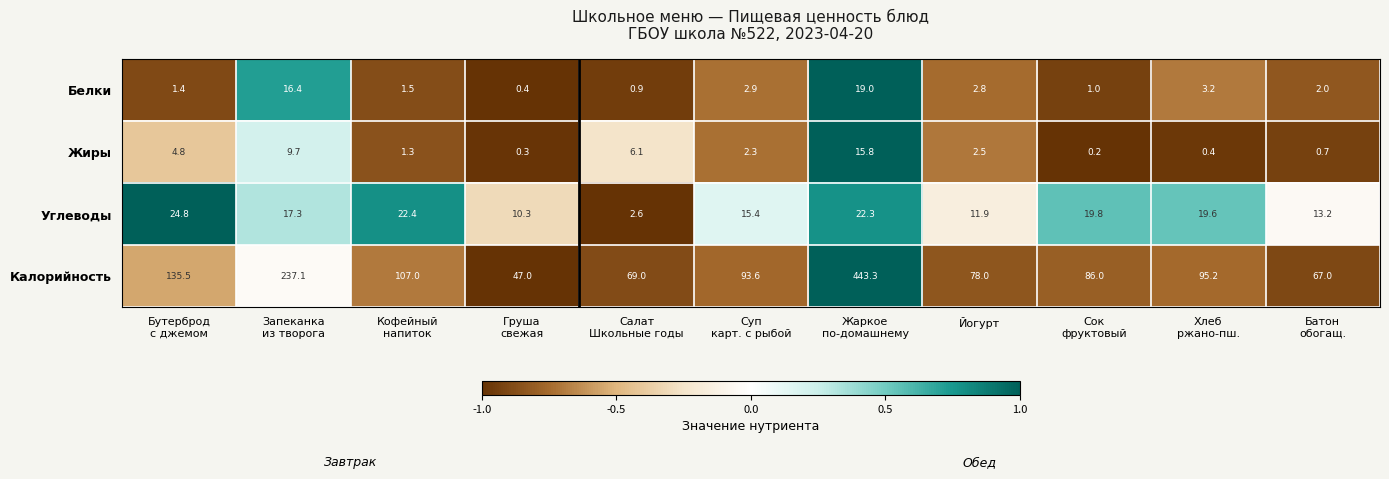

What value does the Углеводы series have at Йогурт?

11.9